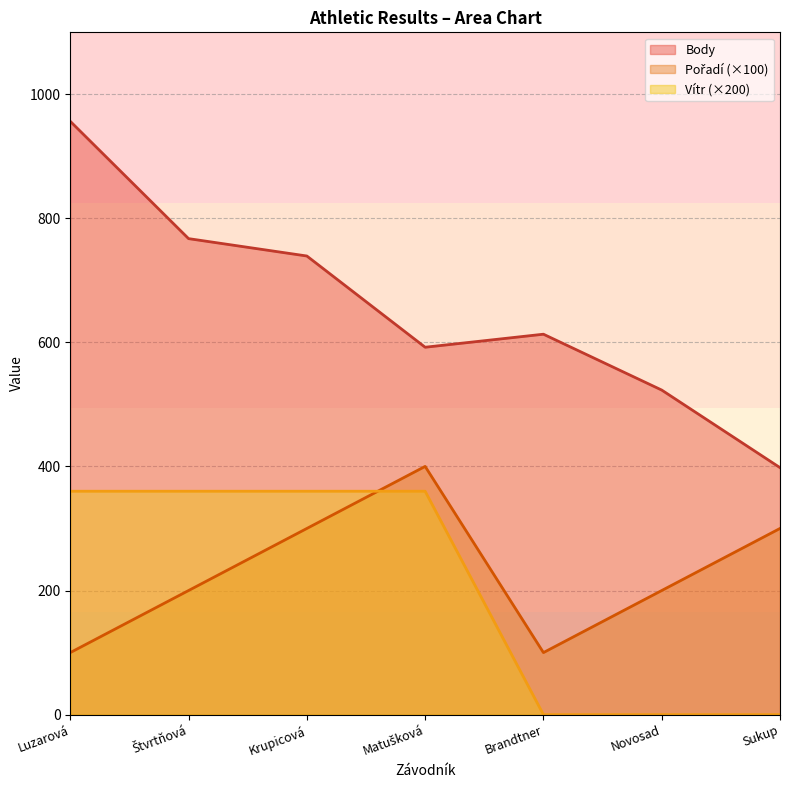

True or false: Pořadí has a value of 200 at Novosad.

True